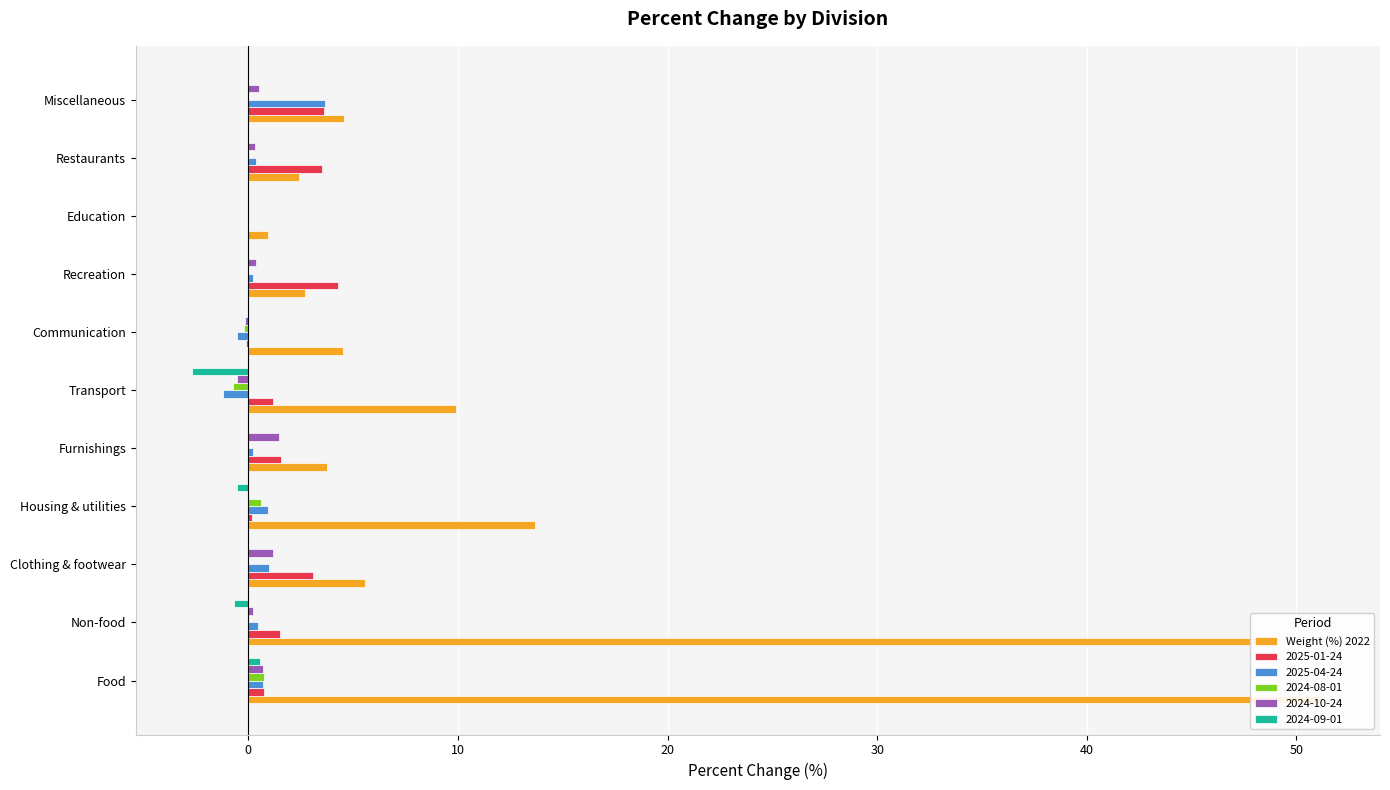

The value at Non-food is 13.4. True or false?

False